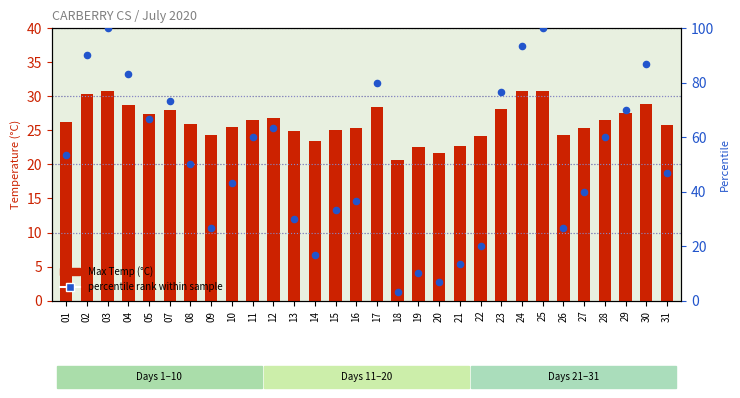

What are all the series names shown in the legend?

Max Temp (°C), percentile rank within sample